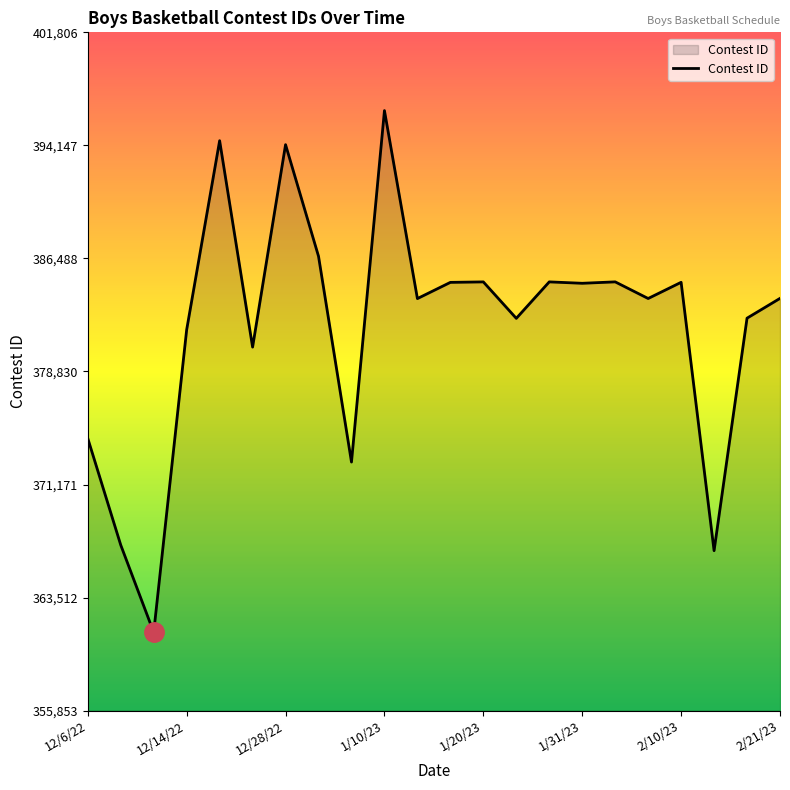

What is the greatest value displayed?

396504